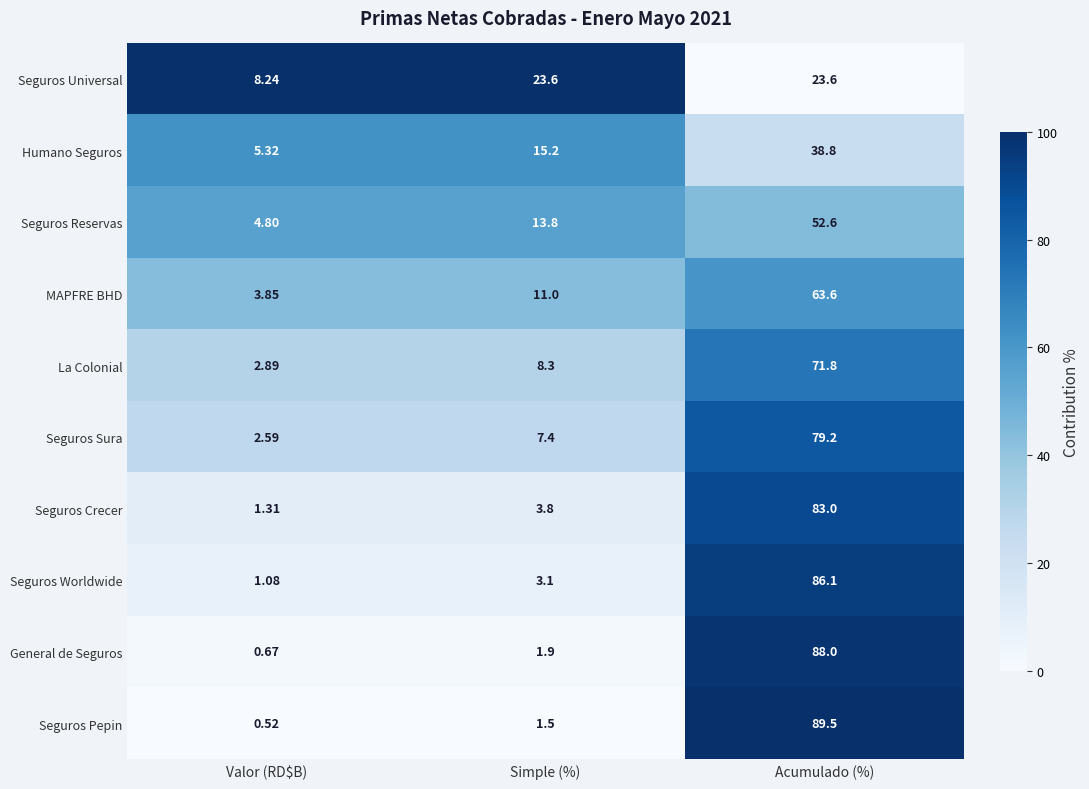

At which label does Humano Seguros reach its peak?

Acumulado (%)